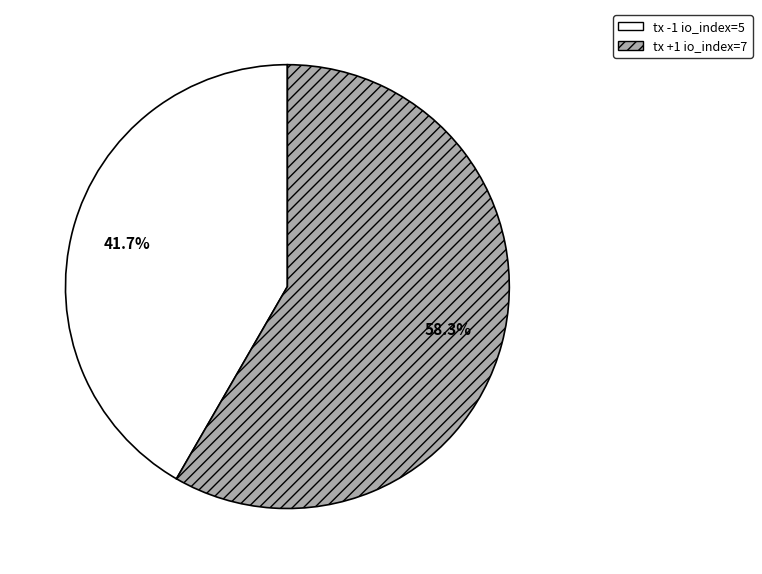

To the nearest percent, what is the difference between the tx +1 io_index=7 and tx -1 io_index=5 slice percentages?

17%